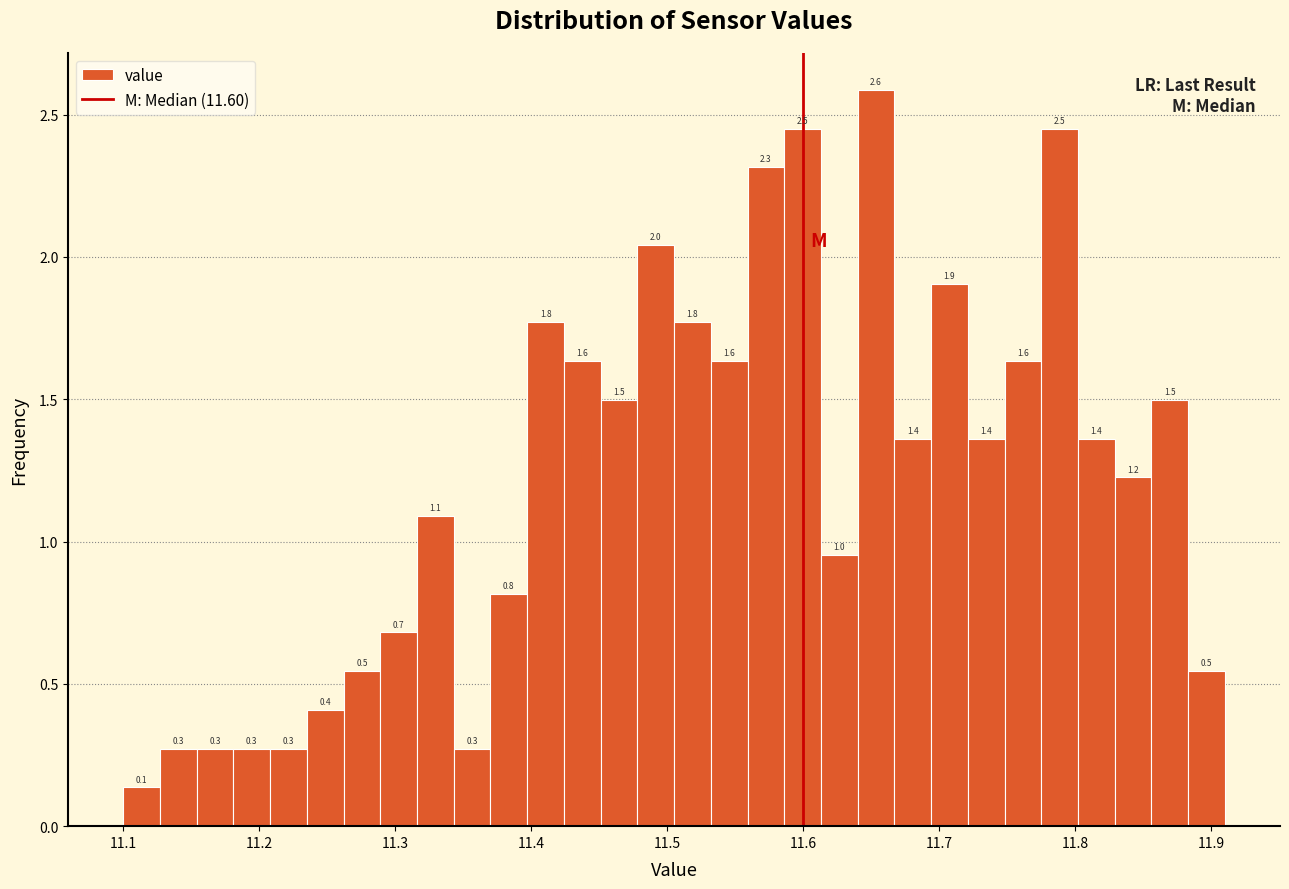

Read against the x-axis, roughly where is the centre of the tallest bar?

11.65